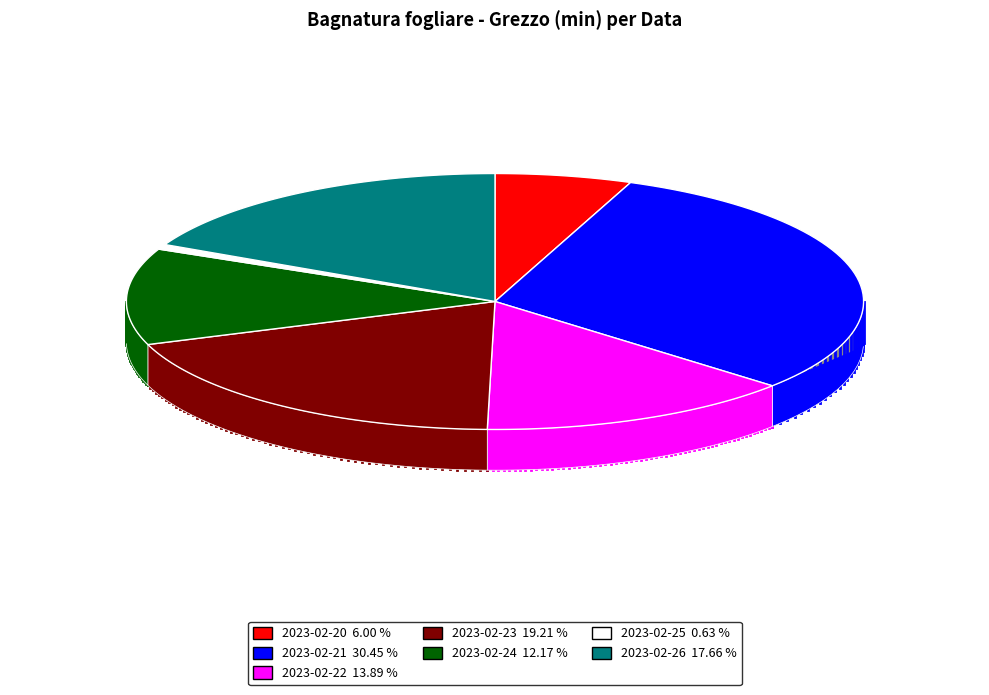

Is it true that 2023-02-20 is 6% of the pie?

True